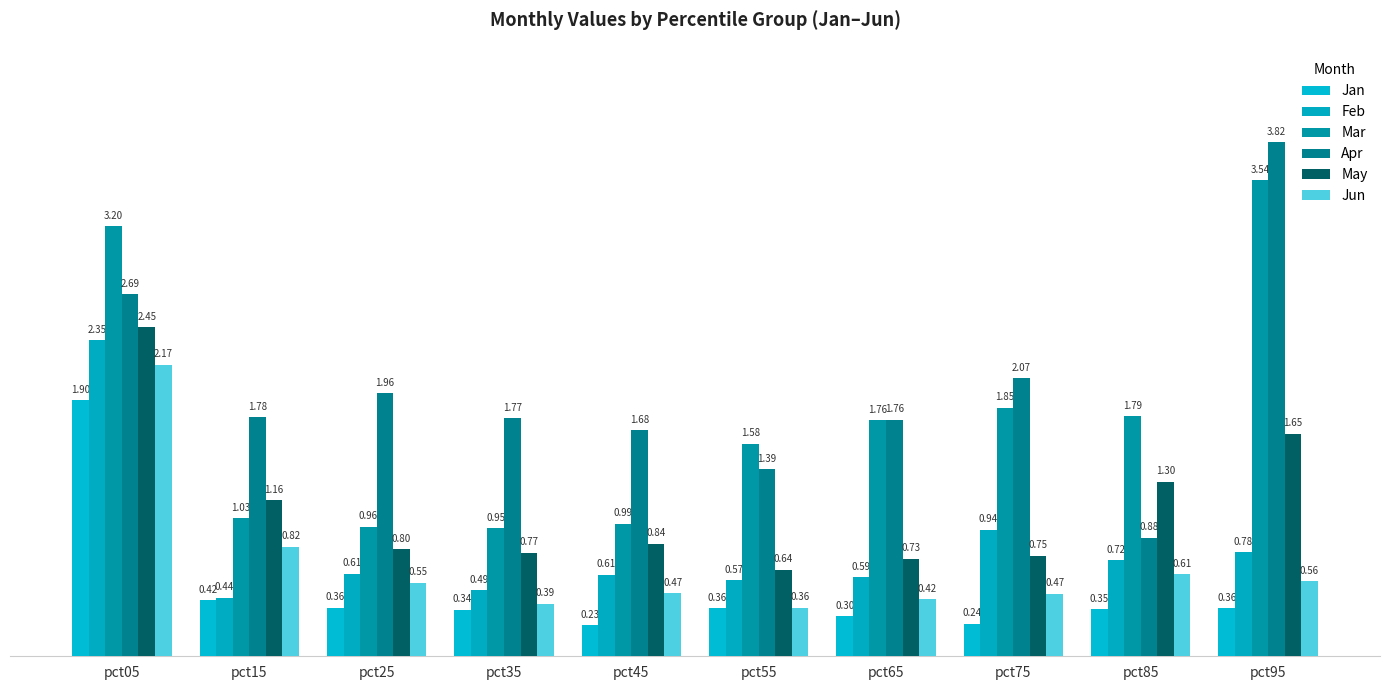

What is the total value across all series at pct85?

5.6